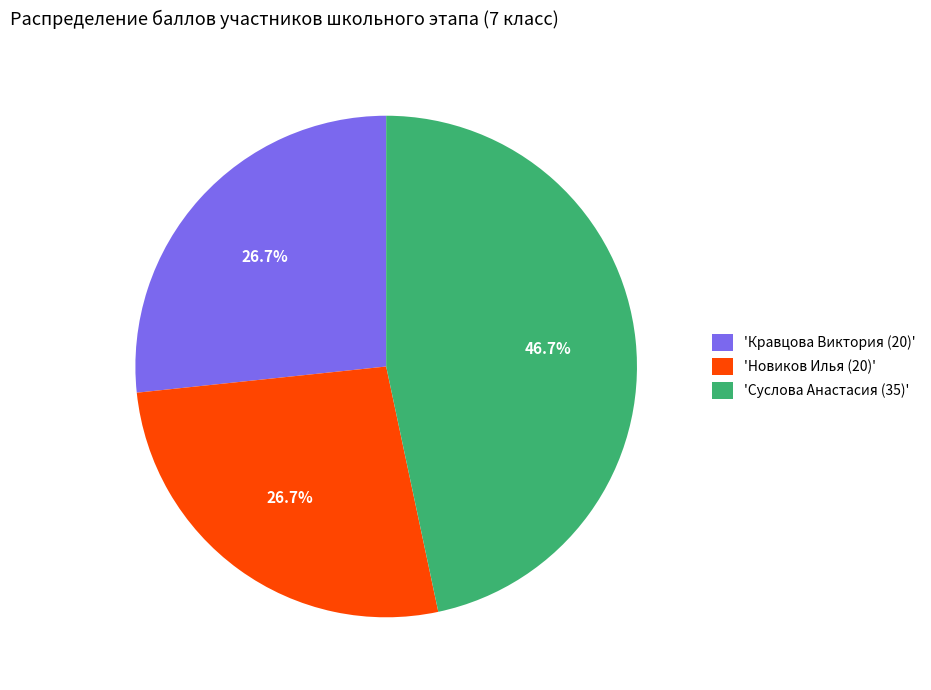

Combined, do 'Кравцова Виктория (20)' and 'Новиков Илья (20)' account for over 50%?

Yes